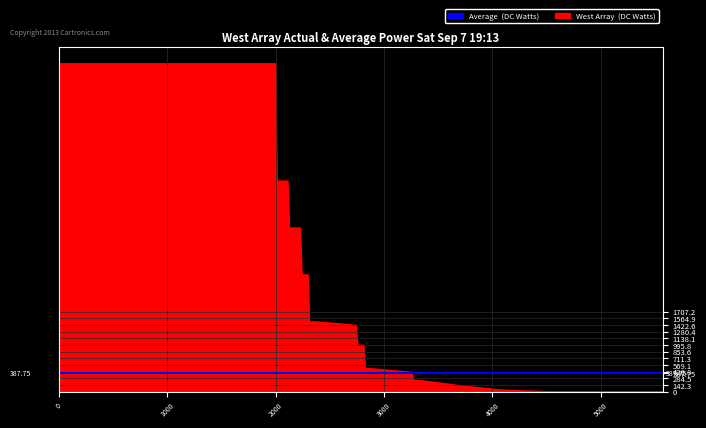

What is the difference between the maximum and minimum values?

7000.9